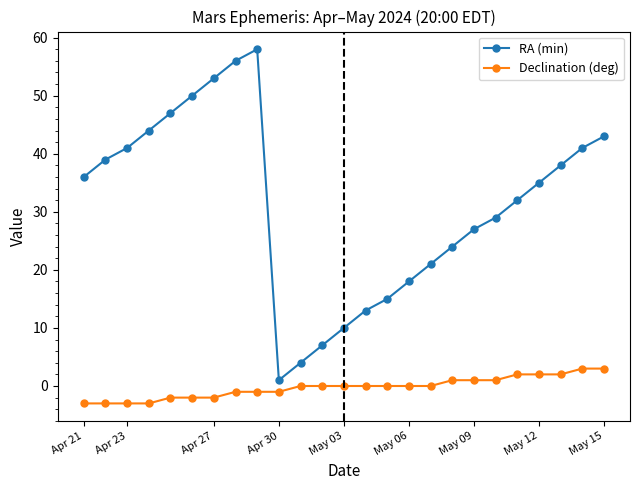

Which series has the largest total across all categories?

RA (min)